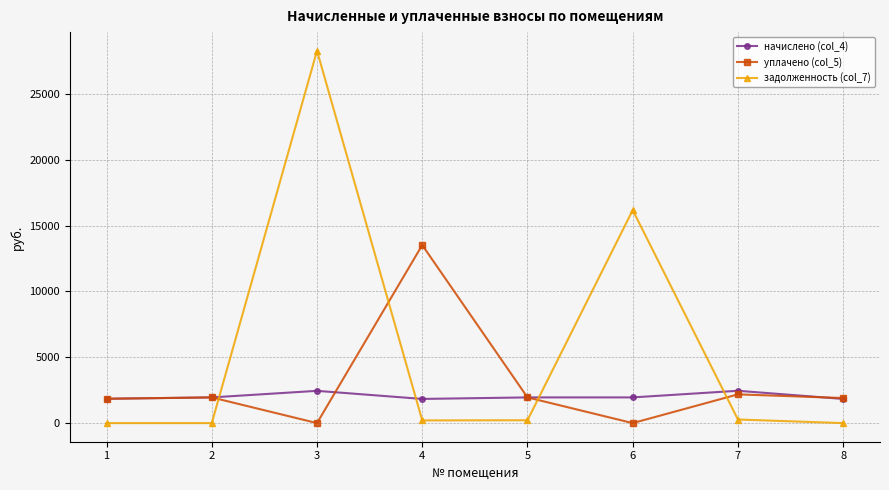

Is it true that задолженность (col_7) equals 203.9 at 4?

True